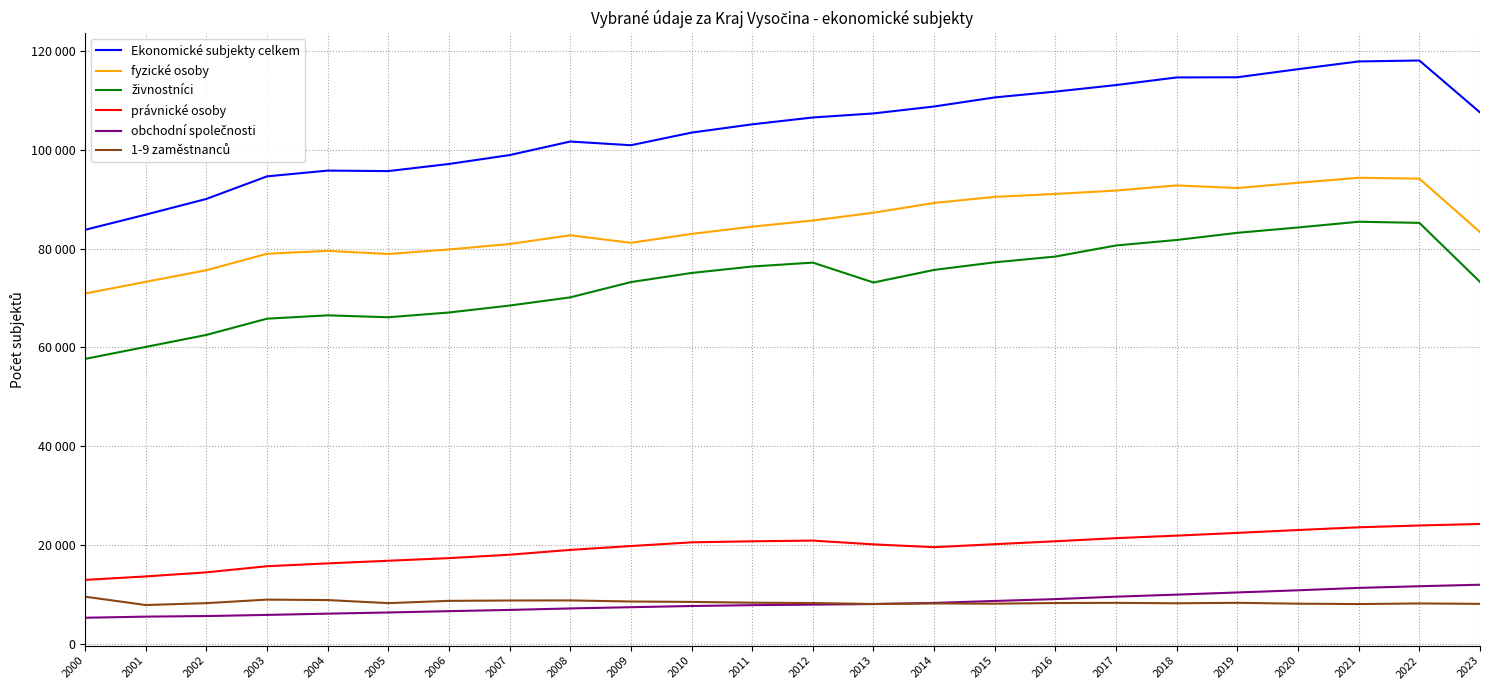

Is this an area chart (filled region under the line)?

No